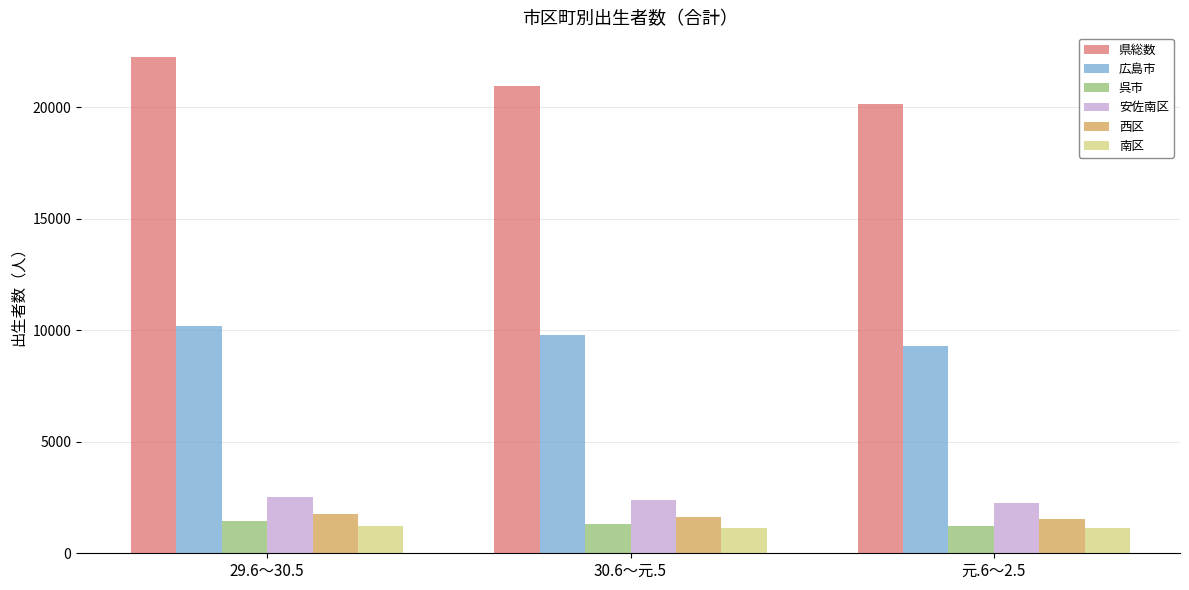

How many data points in 広島市 are less than 9769?

1